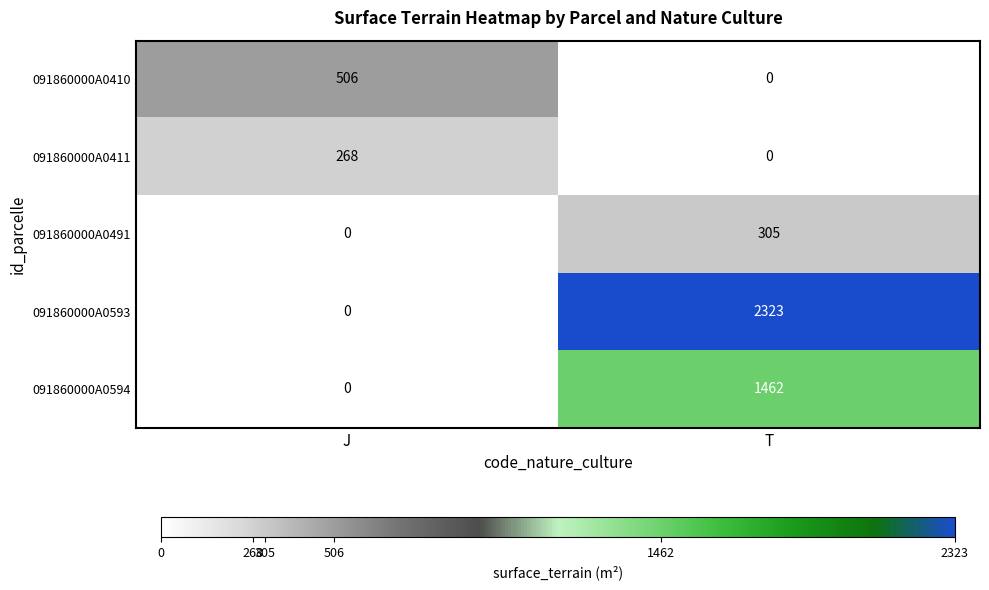

What is the sum of the 091860000A0411 values at T and J?

268